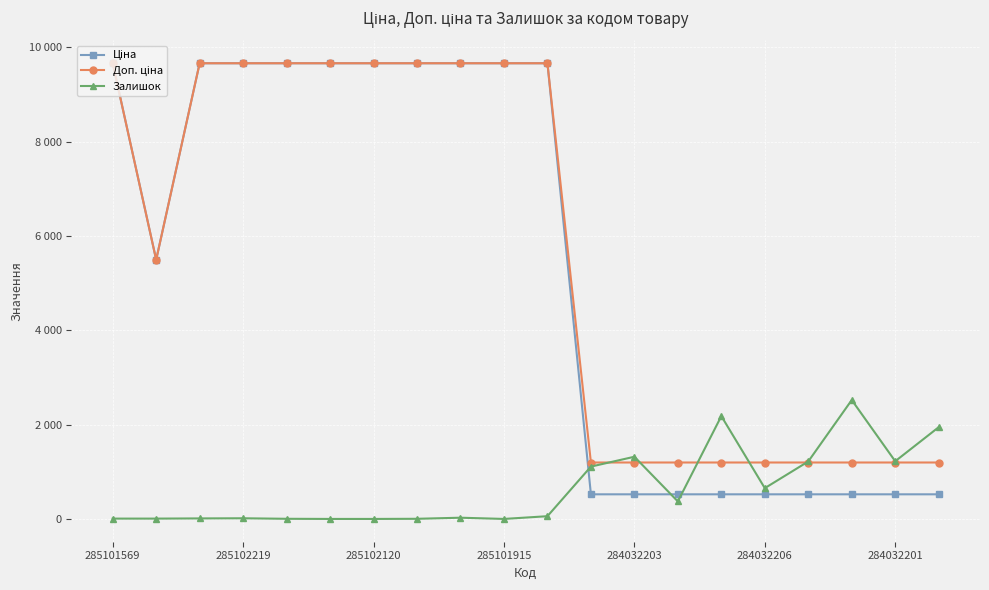

True or false: Доп. ціна and Ціна cross at least once.

False